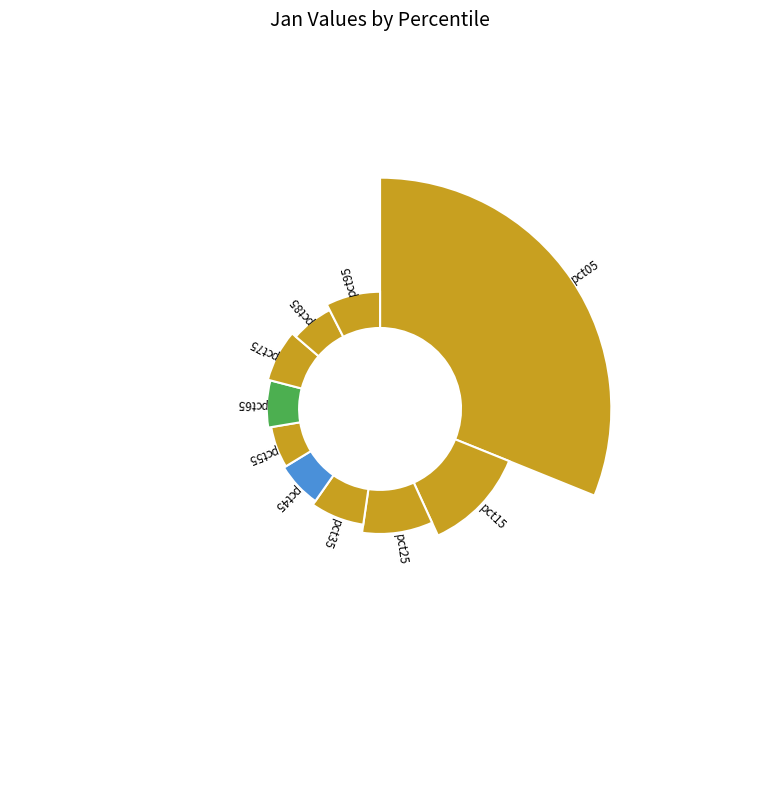

True or false: pct05 accounts for 31% of the total.

True